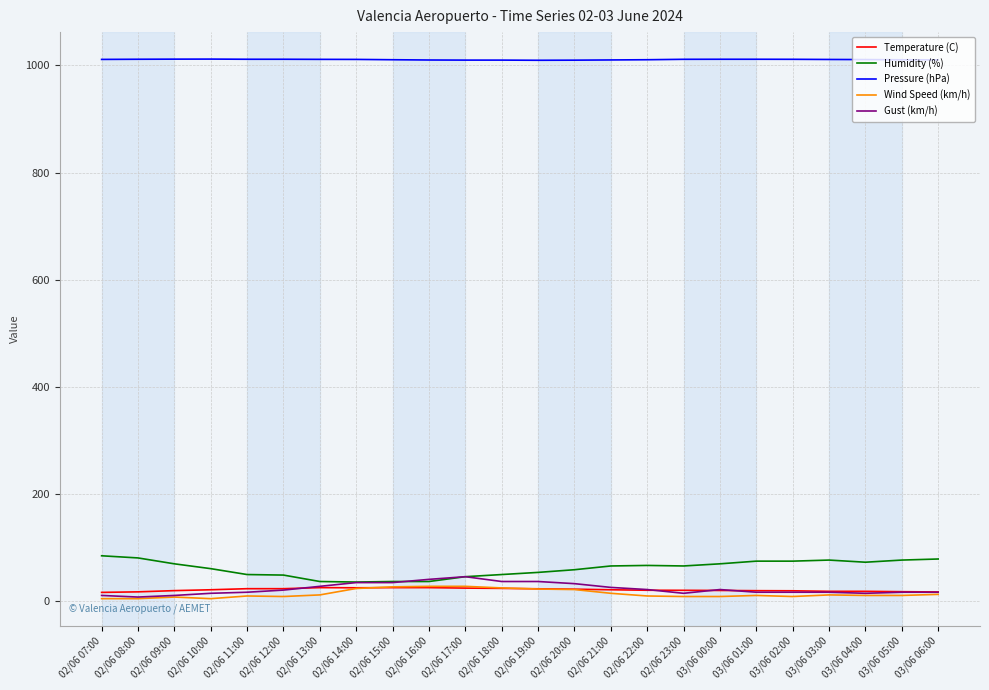

True or false: Pressure (hPa) and Humidity (%) cross at least once.

False